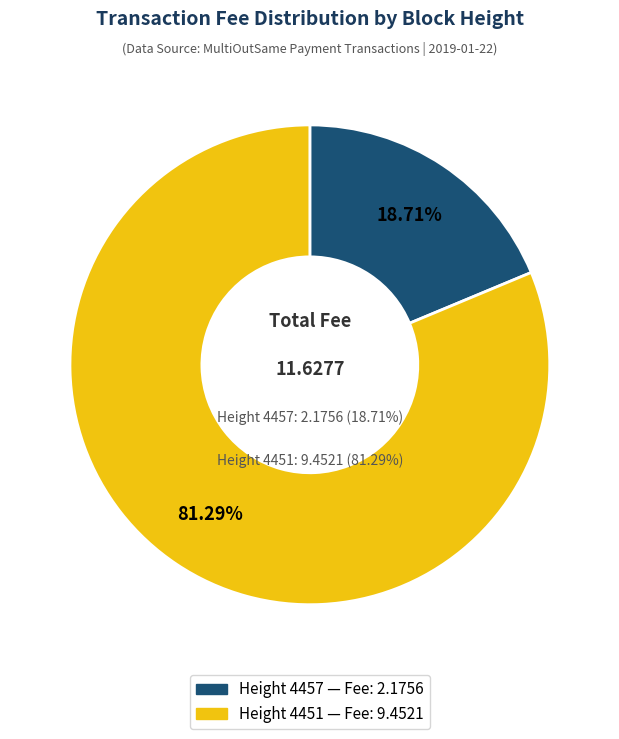

Which category accounts for the majority?

4451